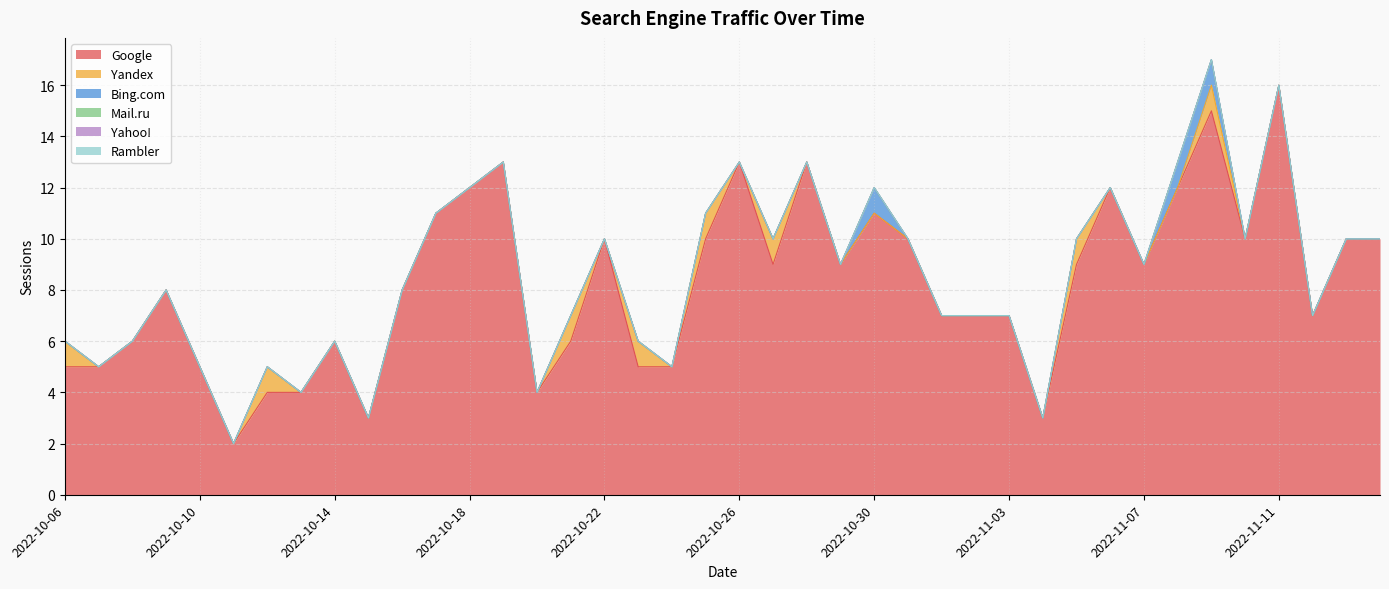

True or false: Yahoo! has more than 1 points higher than both neighbors.

False